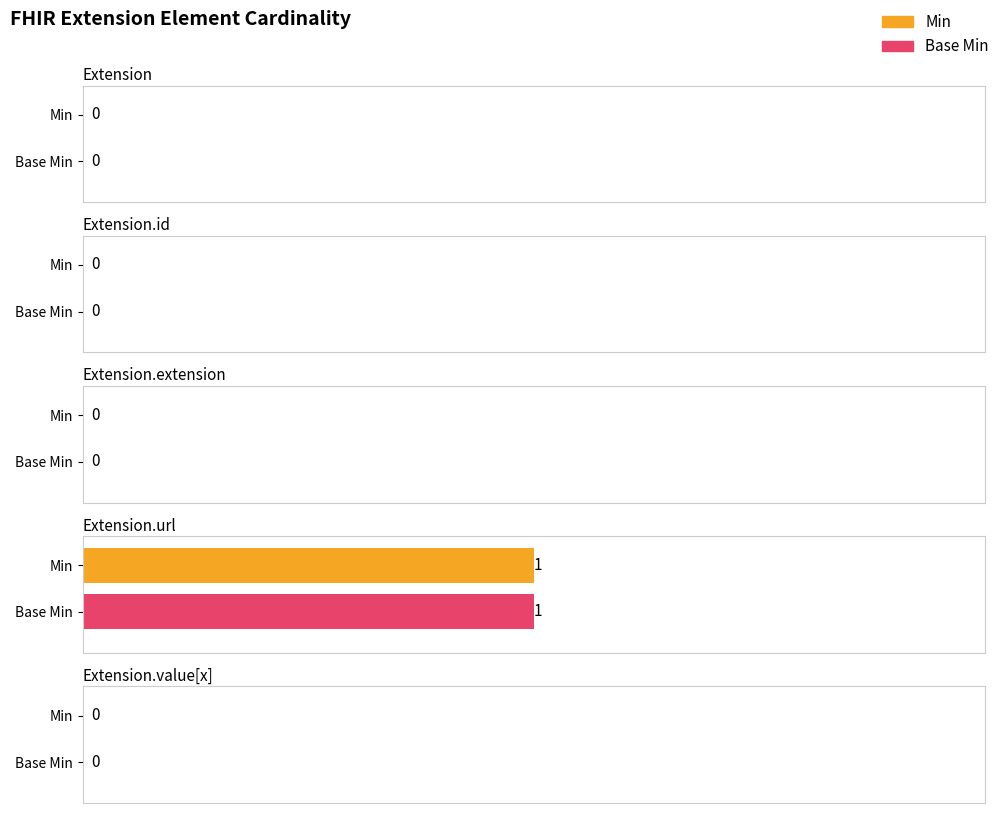

What is the label of the 5th bar from the left?

Extension.value[x]